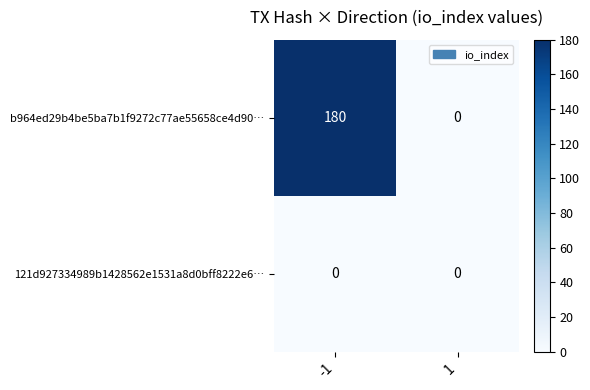

Rank the series at -1 from lowest to highest value.

121d927334989b1428562e1531a8d0bff8222e6…, b964ed29b4be5ba7b1f9272c77ae55658ce4d90…